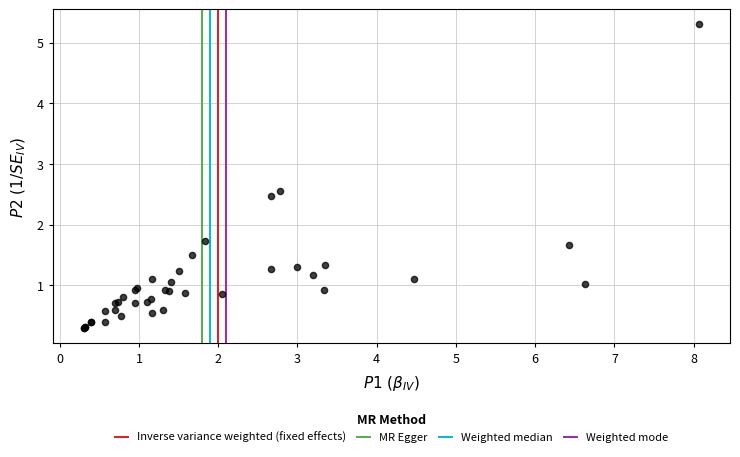

What Y value in the scatter plot is closest to 2?

1.7